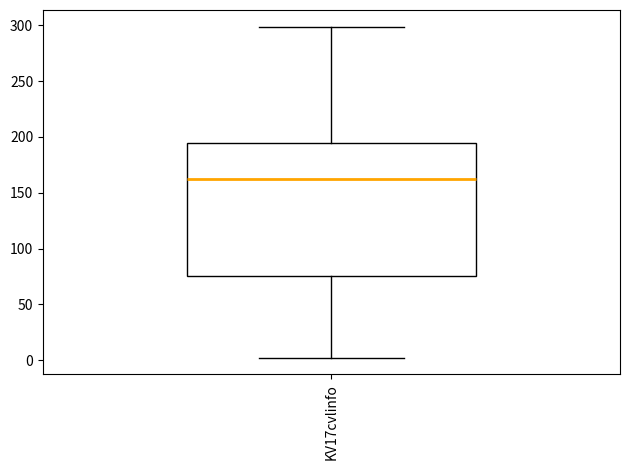

Where is the upper edge of the box for KV17cvlinfo on the y-axis? The values are not printed on the chart, so give them approximately, as read against the axis.

195